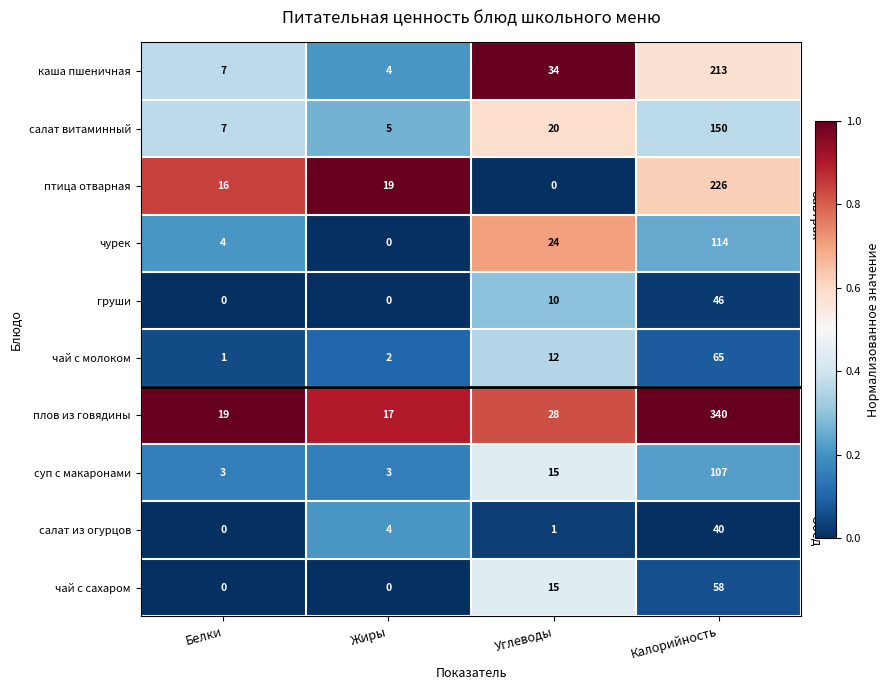

At which label is птица отварная closest to 113?

Жиры